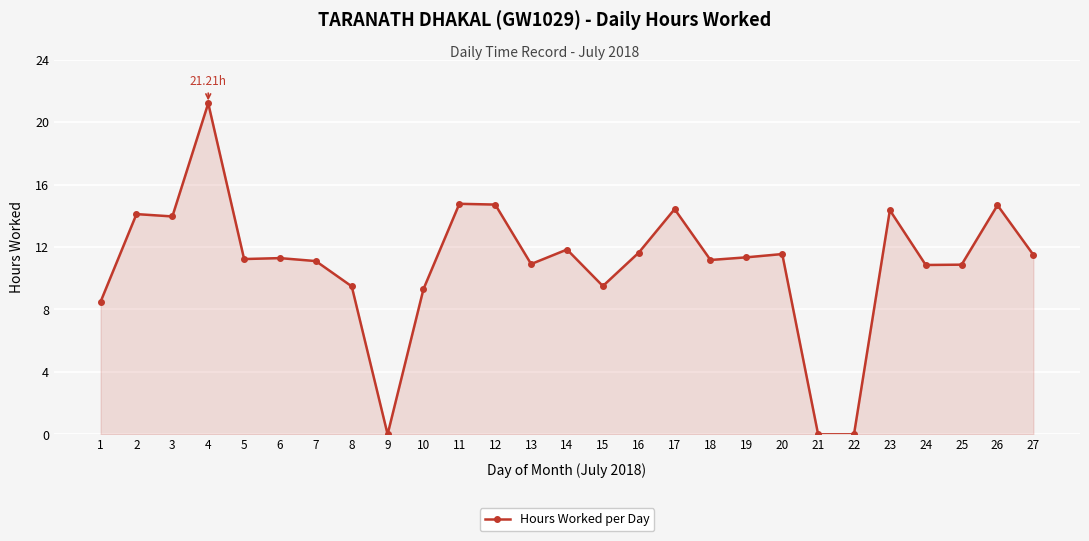

What value does the data have at 3?

14.0